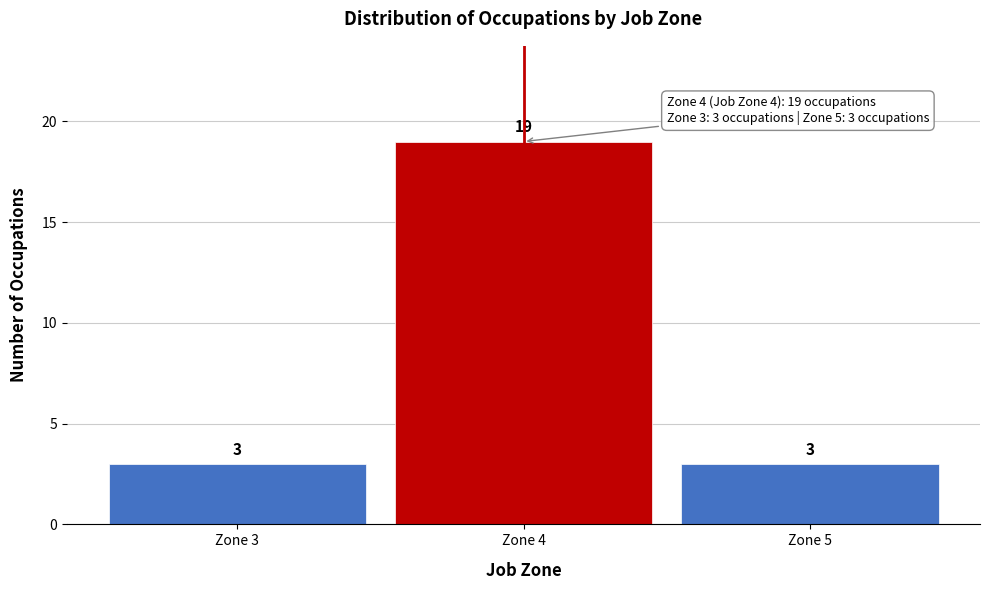

Reading left to right, transcribe all the data shown in this chart.

Zone 3=3	Zone 4=19	Zone 5=3